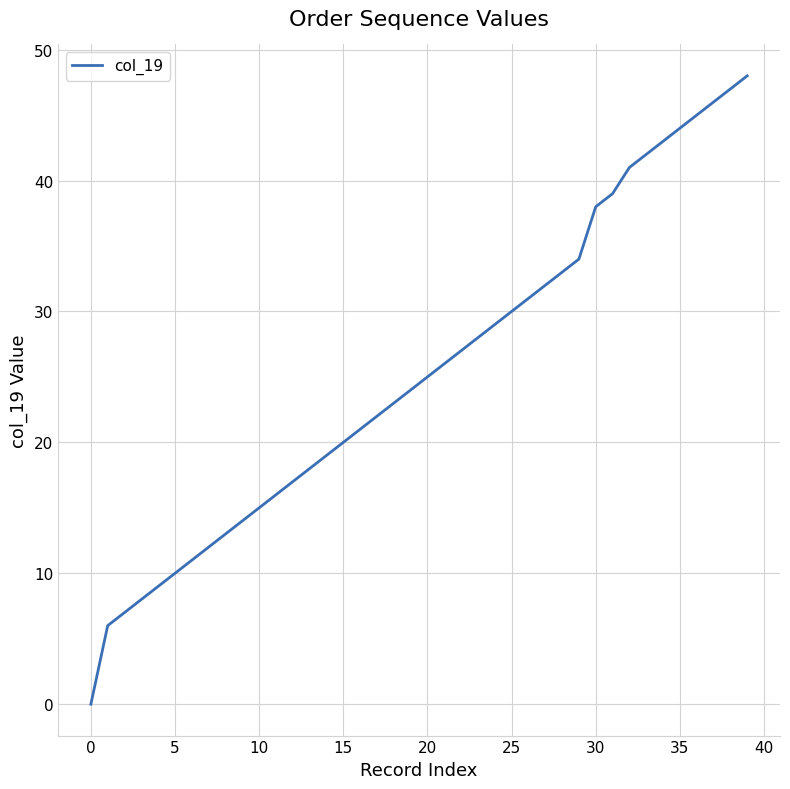

What is the maximum value shown in the chart?

48